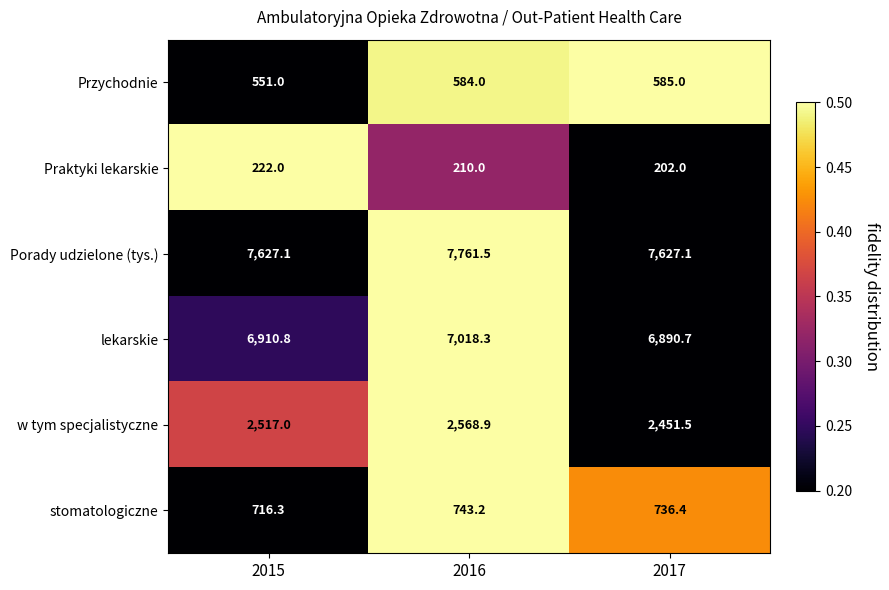

The lekarskie series shows 3340.3 at 2015. True or false?

False